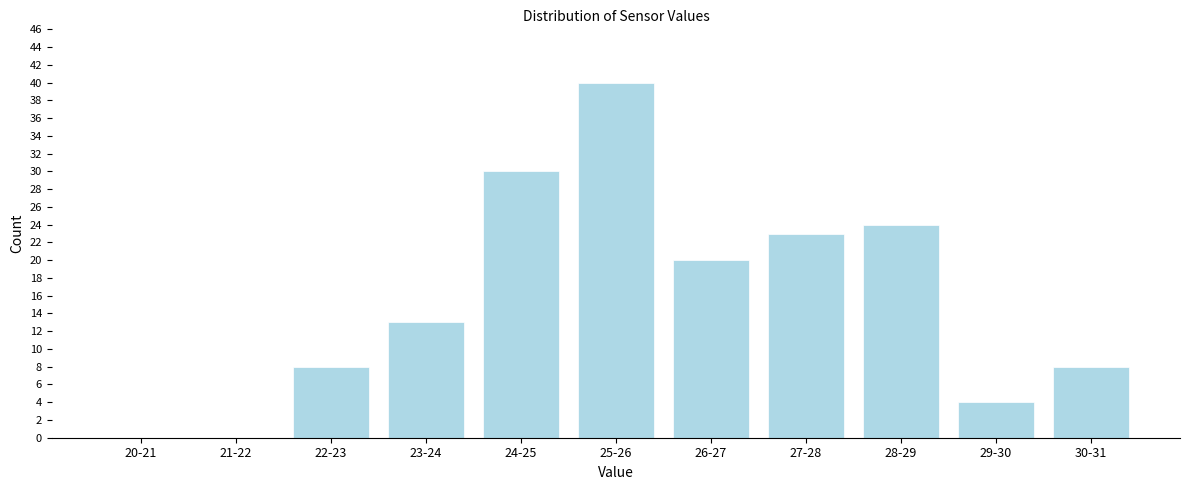

Reading left to right, list all the values displayed in this chart.

20-21=0	21-22=0	22-23=8	23-24=13	24-25=30	25-26=40	26-27=20	27-28=23	28-29=24	29-30=4	30-31=8